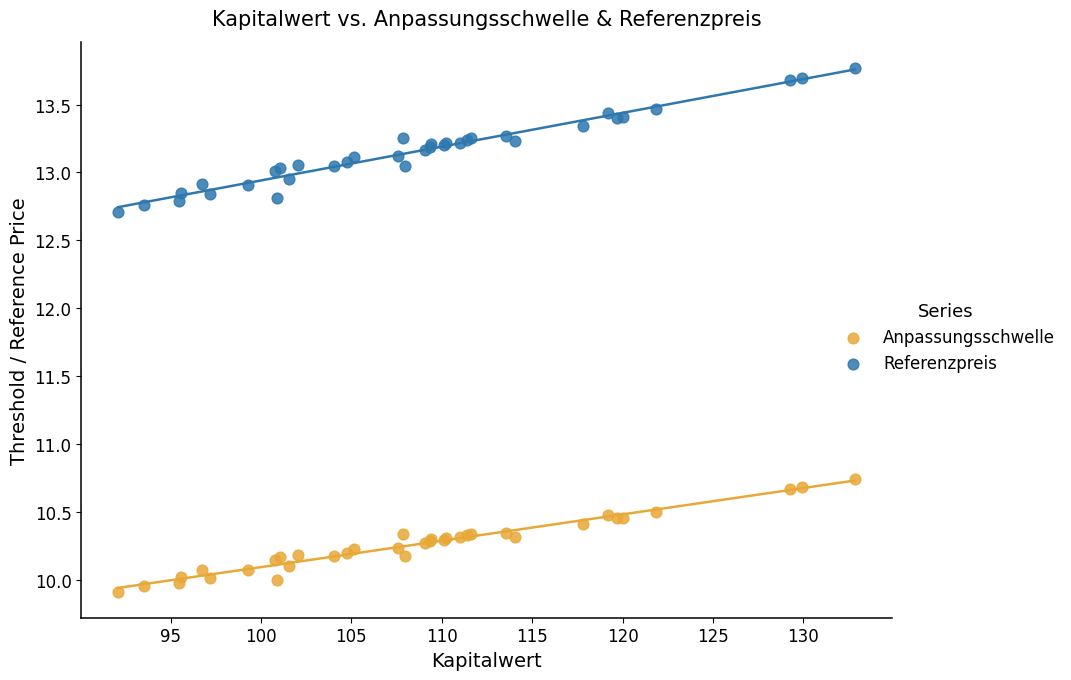

Which series reaches the maximum Y coordinate?

Referenzpreis